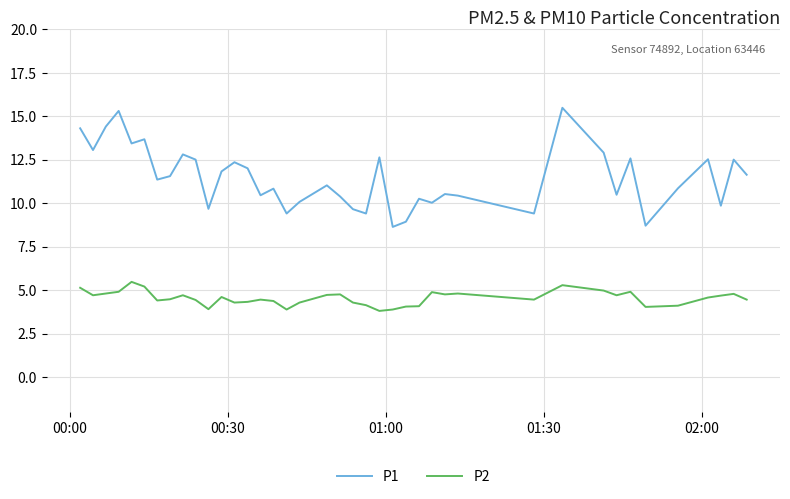

Does the chart have visible grid lines?

Yes